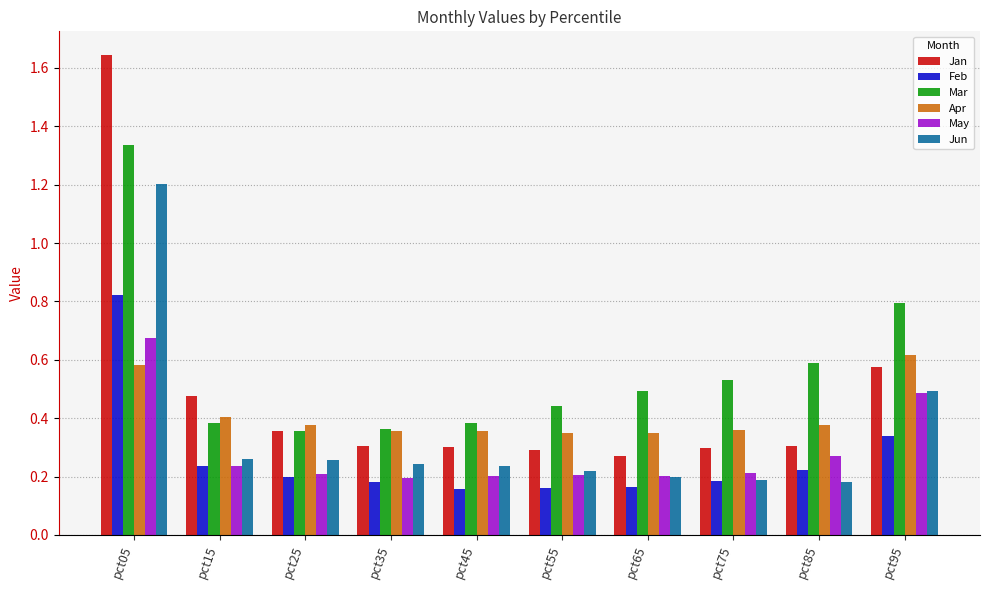

At which category does the chart reach its peak across all series?

pct05